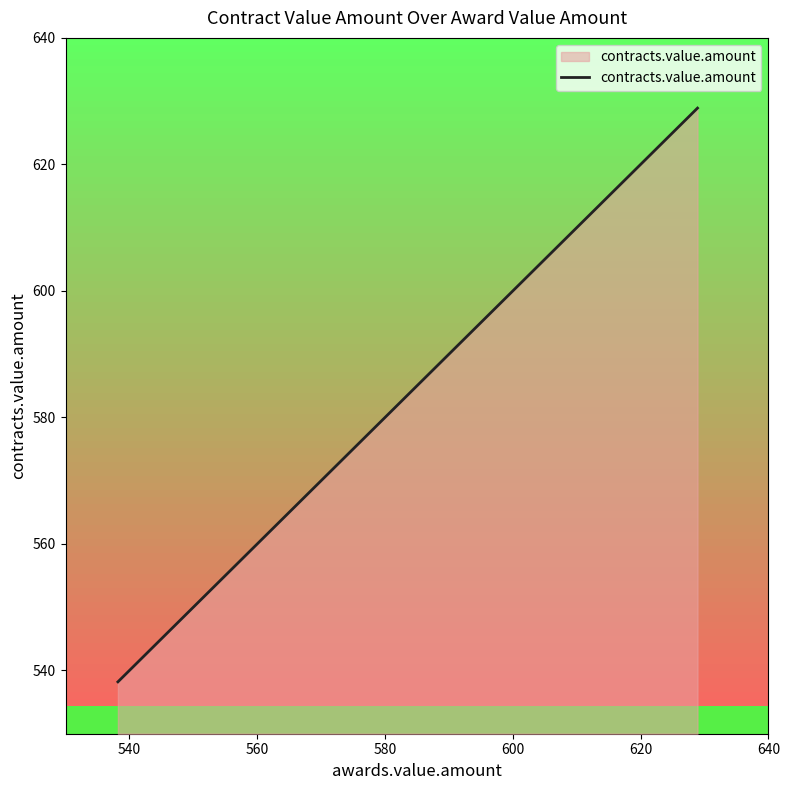

Does the chart have visible grid lines?

No